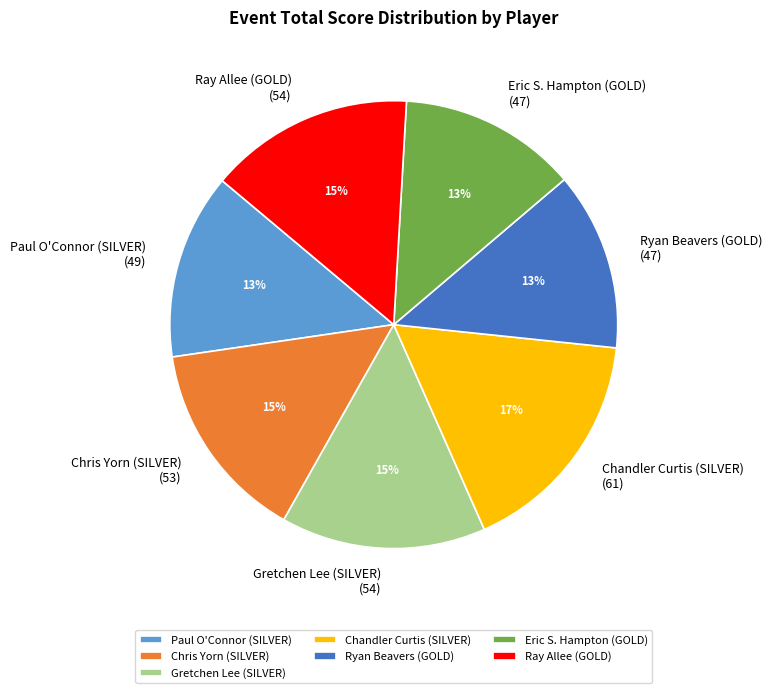

Between Paul O'Connor (SILVER) and Ray Allee (GOLD), which is larger?

Ray Allee (GOLD)